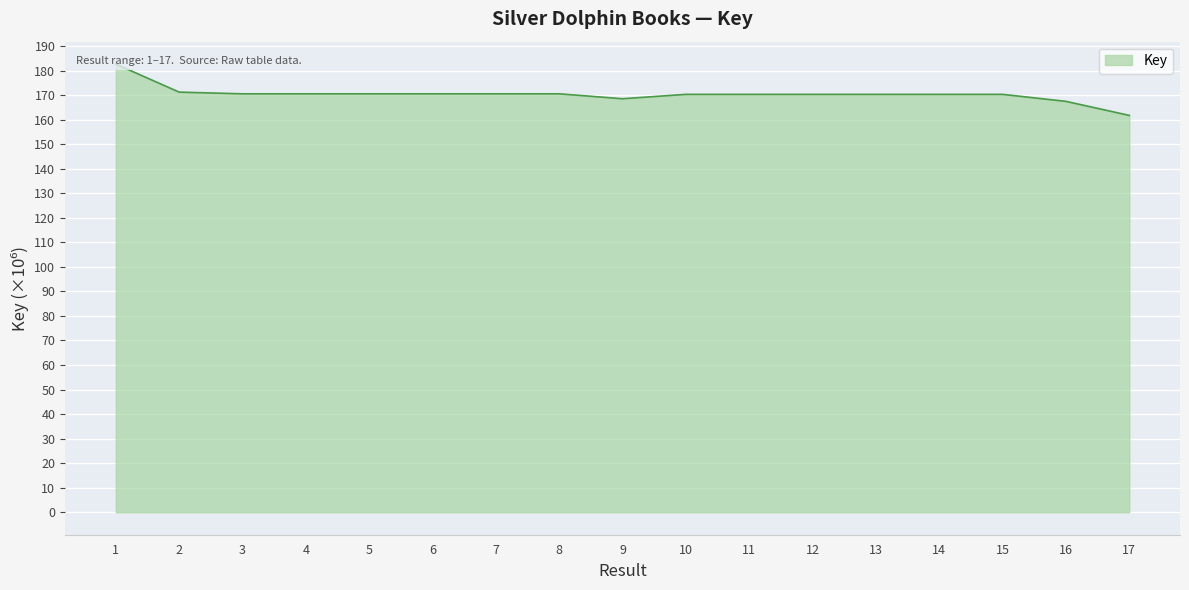

What is the greatest value displayed?

182.6